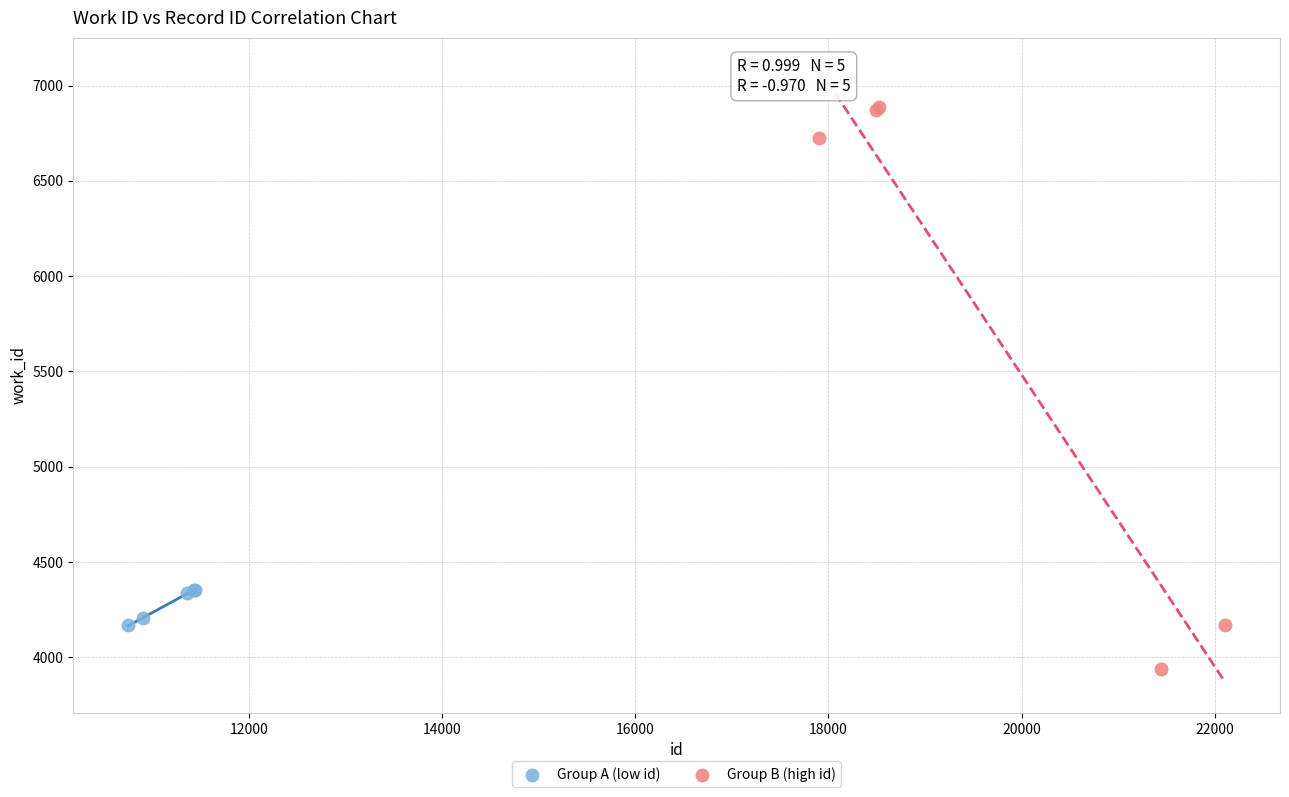

Which series reaches the minimum Y coordinate?

Group B (high id)